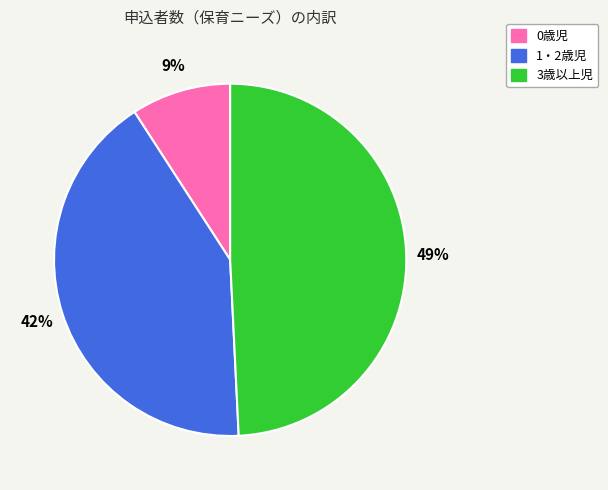

To the nearest percent, what portion does 0歳児 represent?

9%